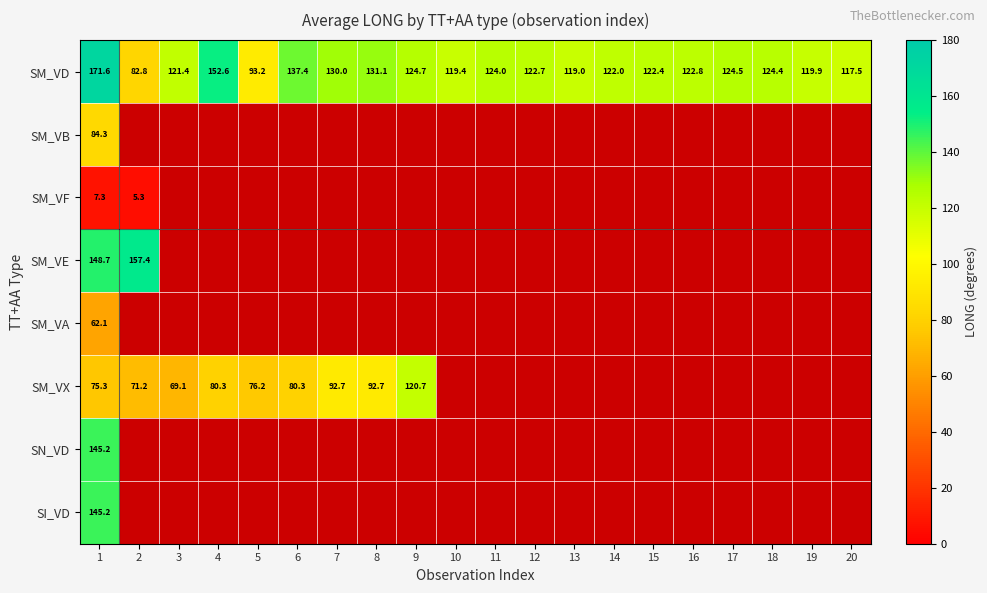

What is the minimum value shown in the chart?

5.3